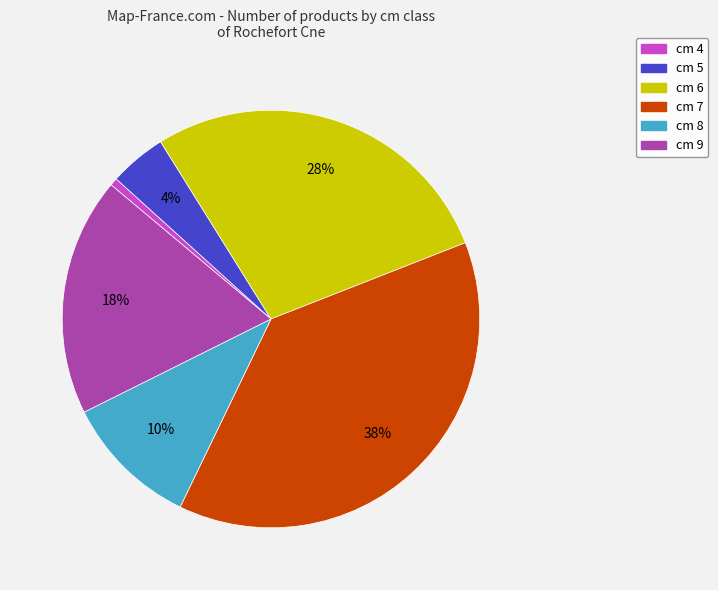

Does any single category account for the majority?

No